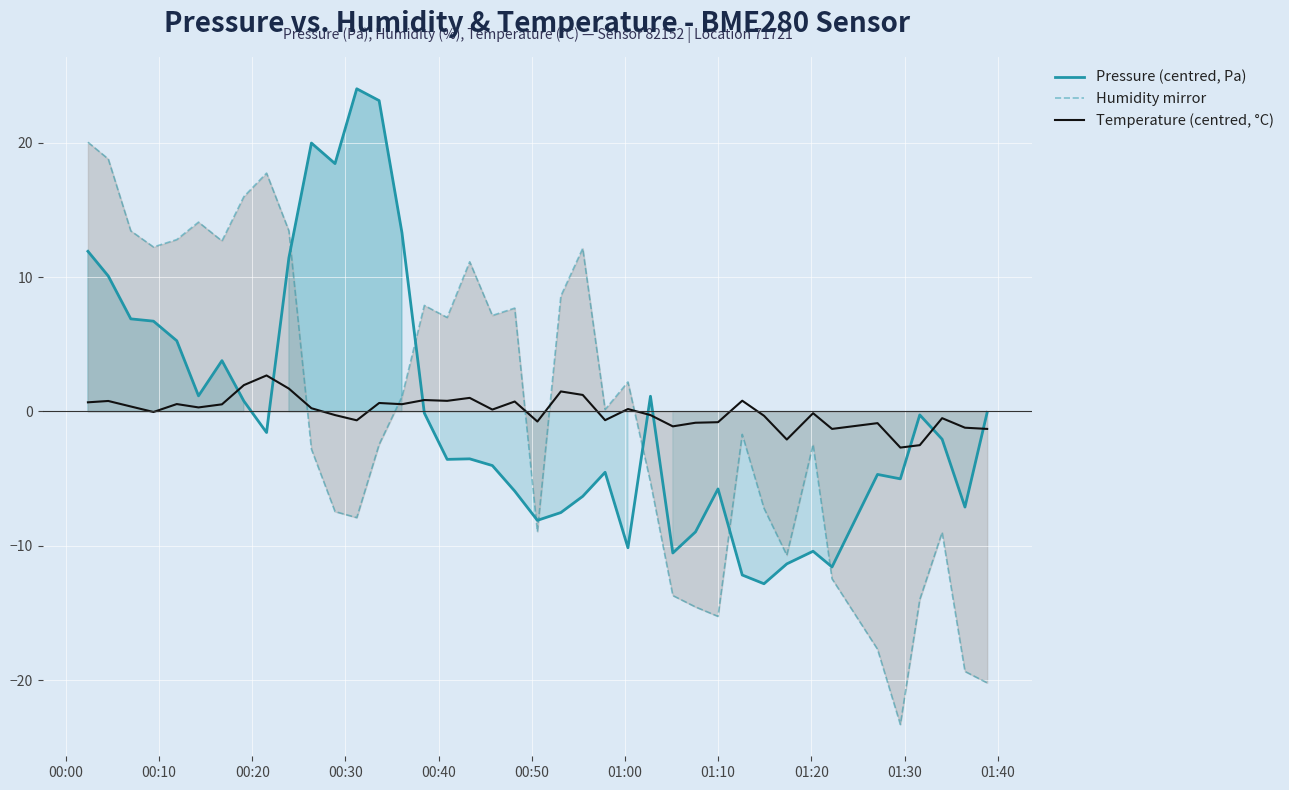

What is the minimum value for Temperature (centred, °C)?

-2.7